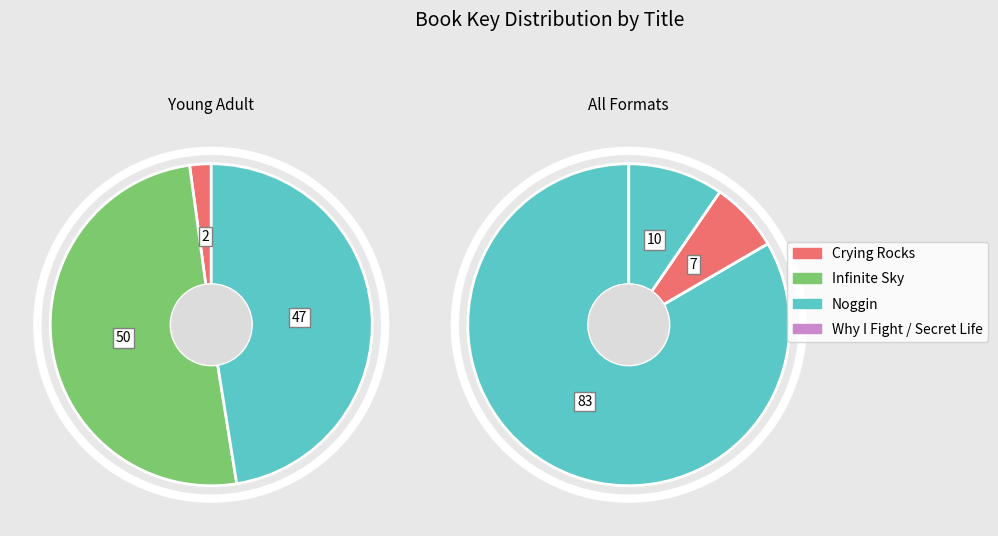

To the nearest percent, what is the difference between the Crying Rocks and Secret Life of Prince Charming slice percentages?

3%